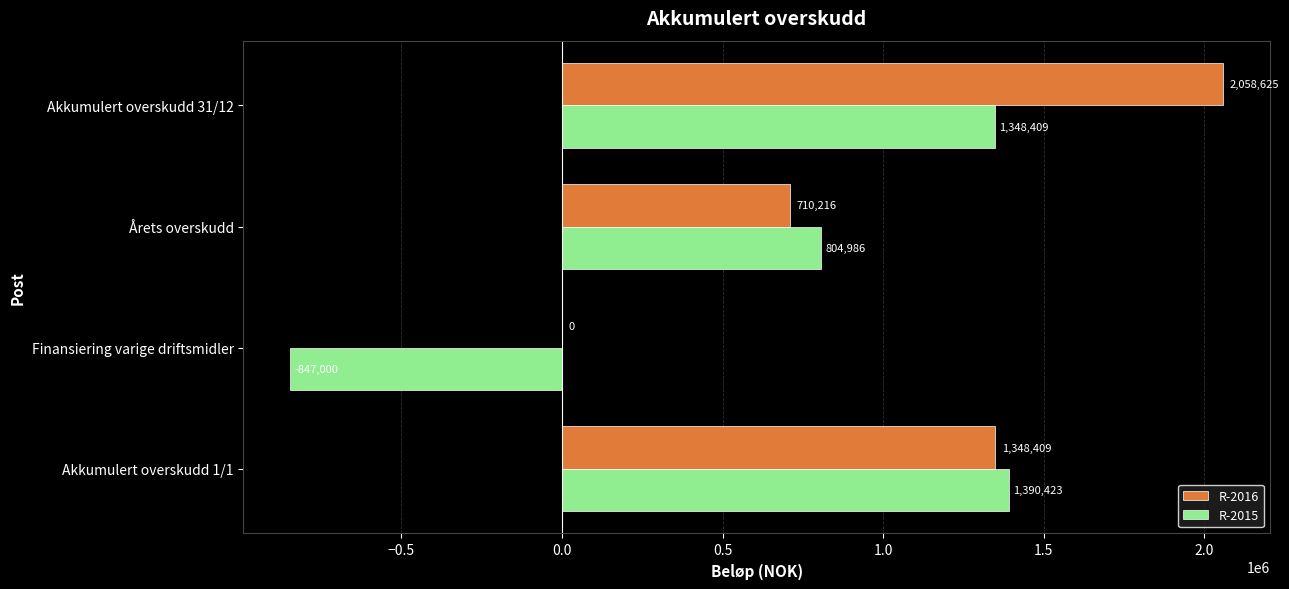

The value of R-2015 at Akkumulert overskudd 1/1 is 1390423.1. True or false?

True